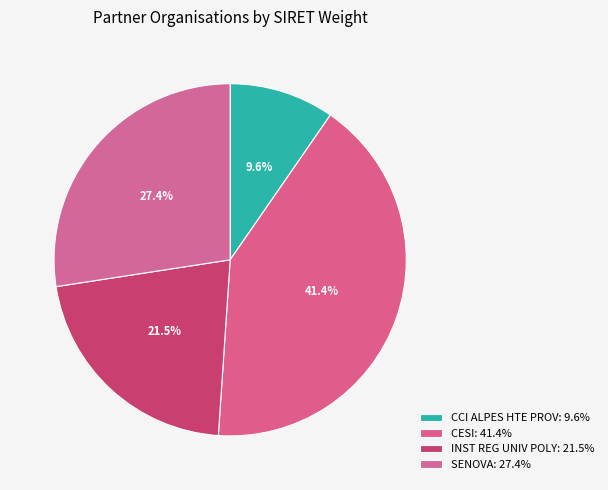

How many segments does this pie chart have?

4